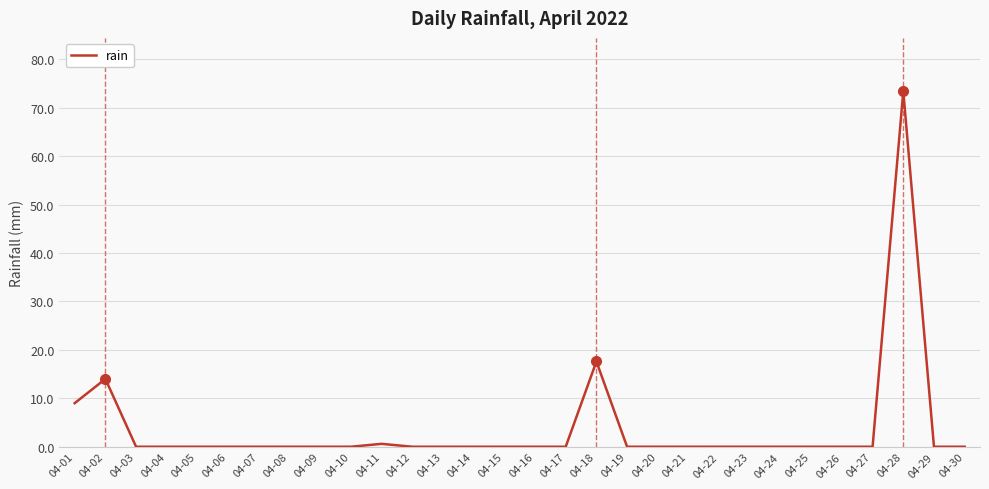

Is it true that the value at 04-25 is -25.3?

False